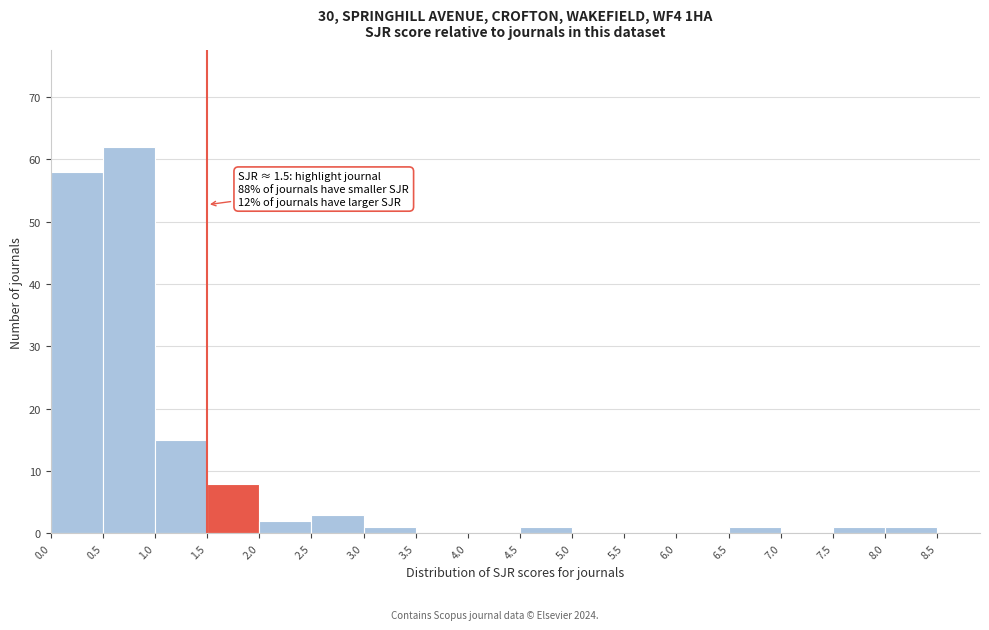

Over which range of the x-axis is the bar tallest?

0.5 to 1.0